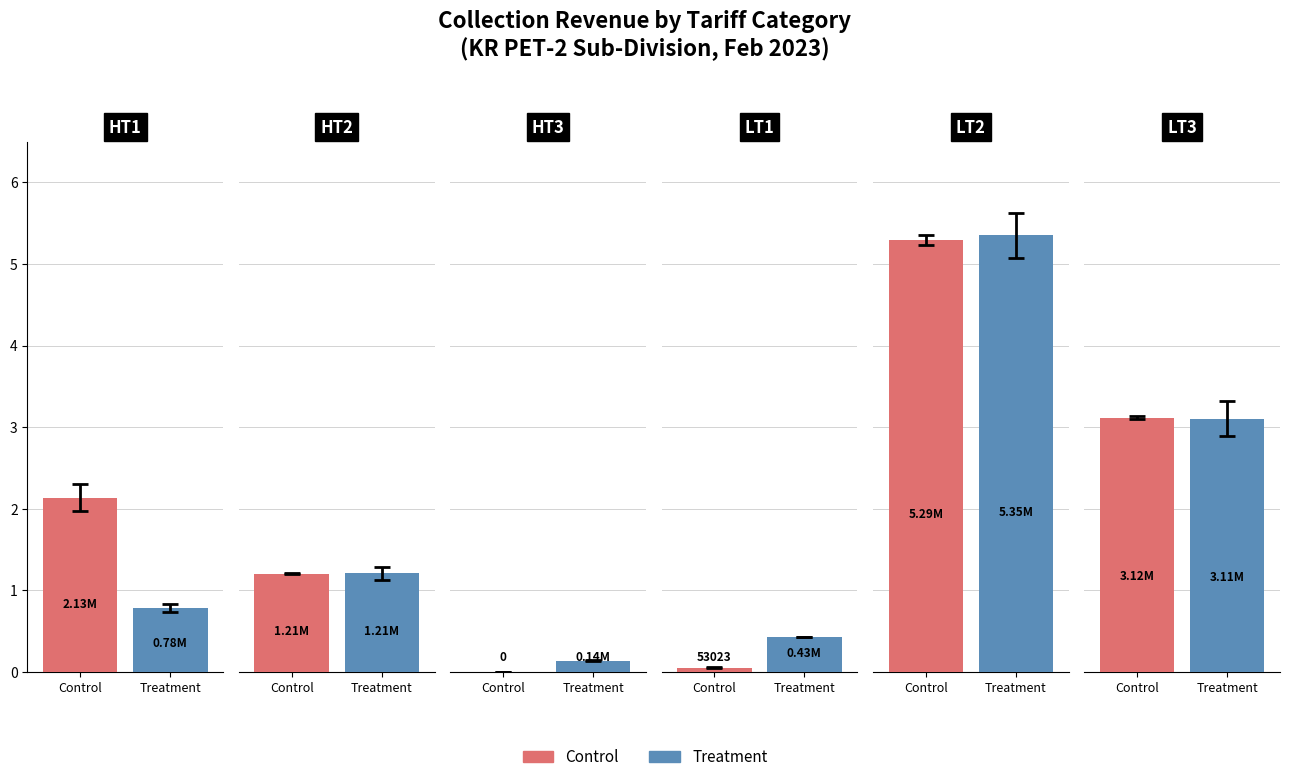

Does the chart contain stacked bars?

No